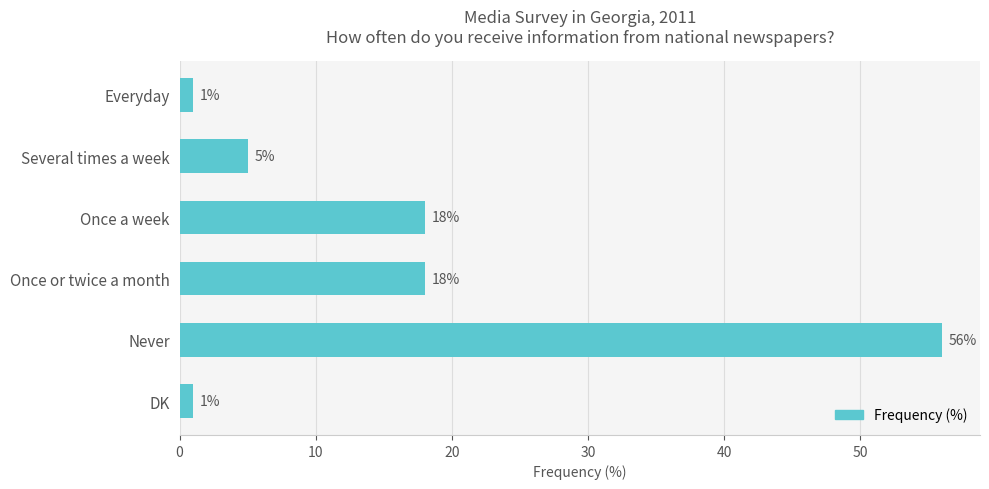

Reading top to bottom, what are all the values shown in this chart?

1	5	18	18	56	1